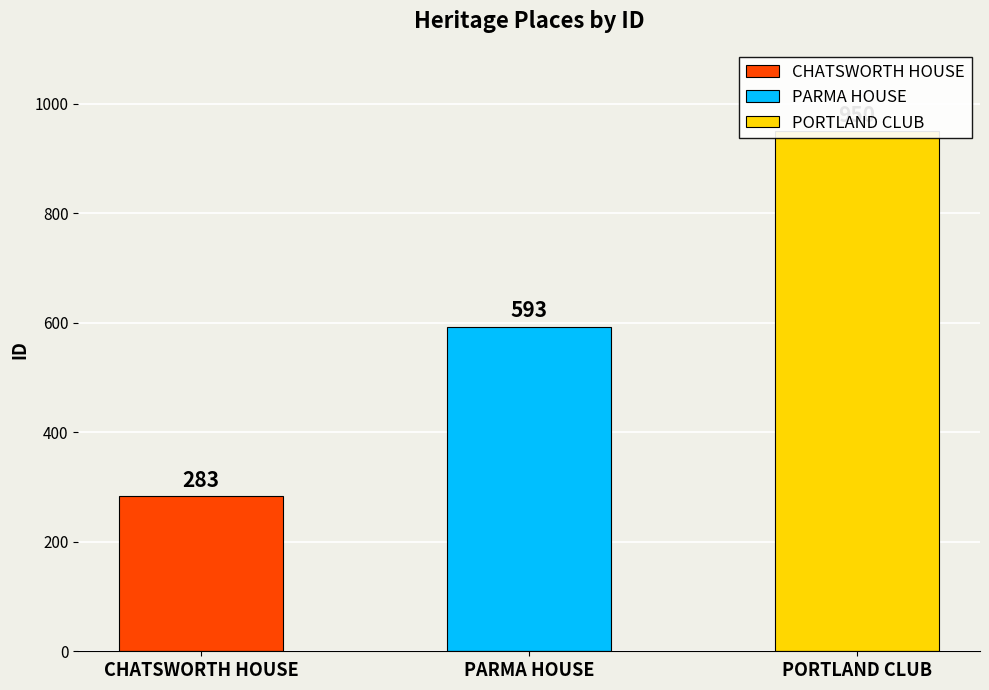

Count the values in the range 283 to 950.

3